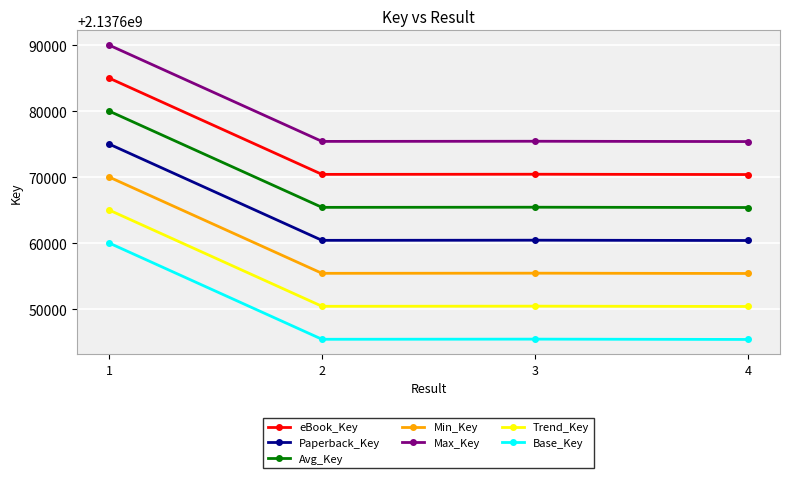

Where is the first local maximum for Max_Key?

3